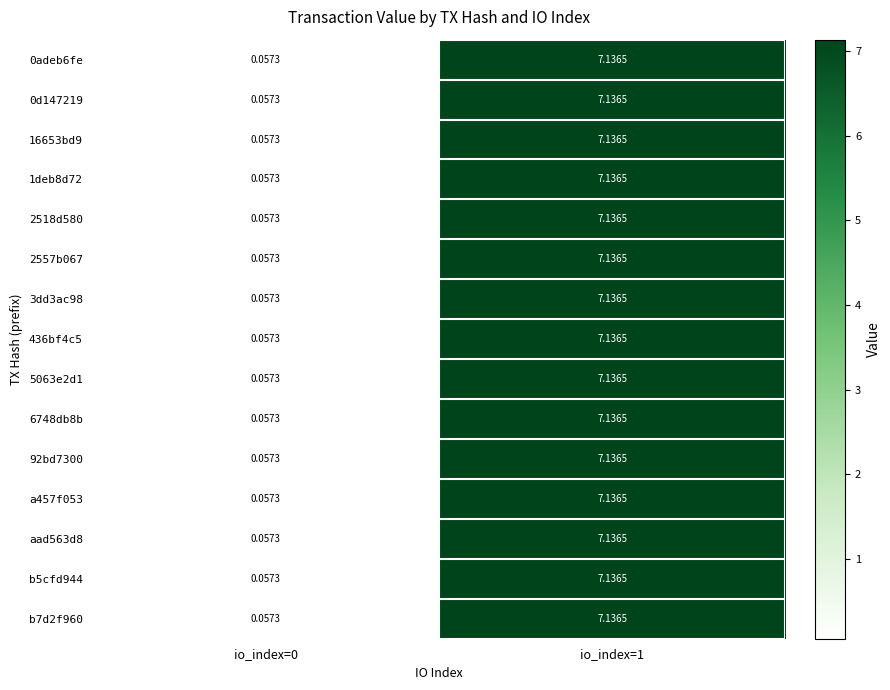

Which series has the widest spread of values?

0adeb6fe